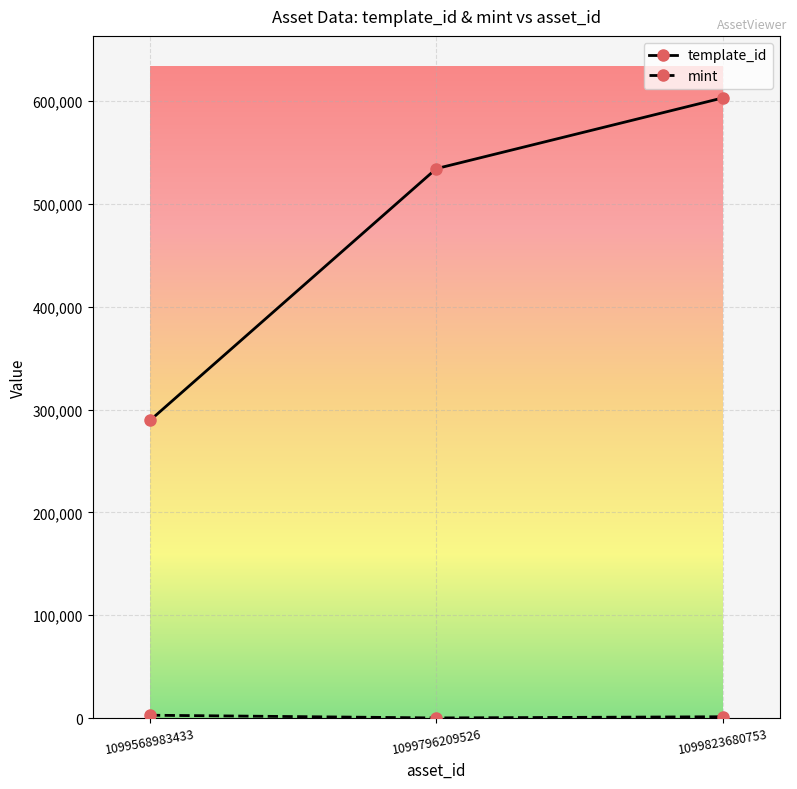

How many distinct data groups are displayed?

2